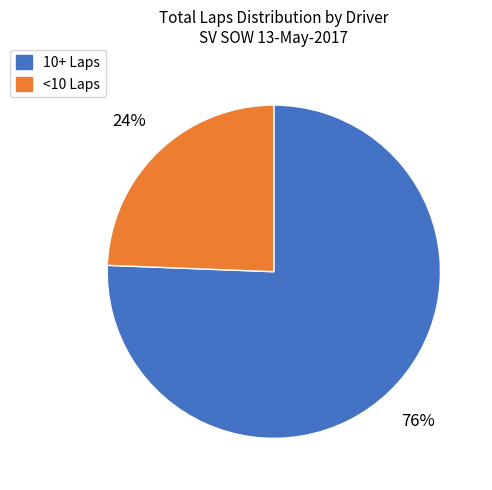

Is there any slice that represents more than half of the pie?

Yes